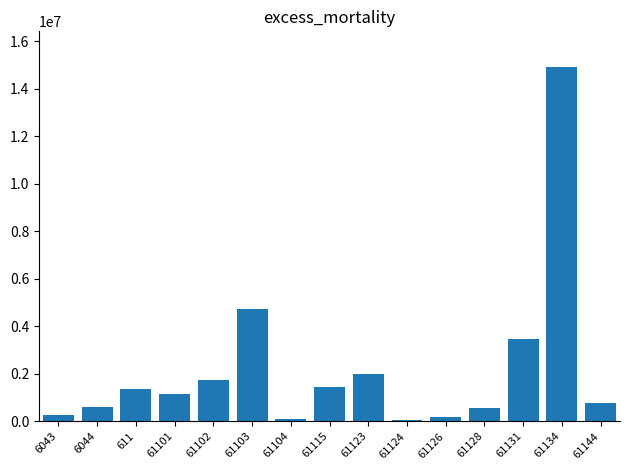

What is the change in value from 61115 to 61144?

-654361.2